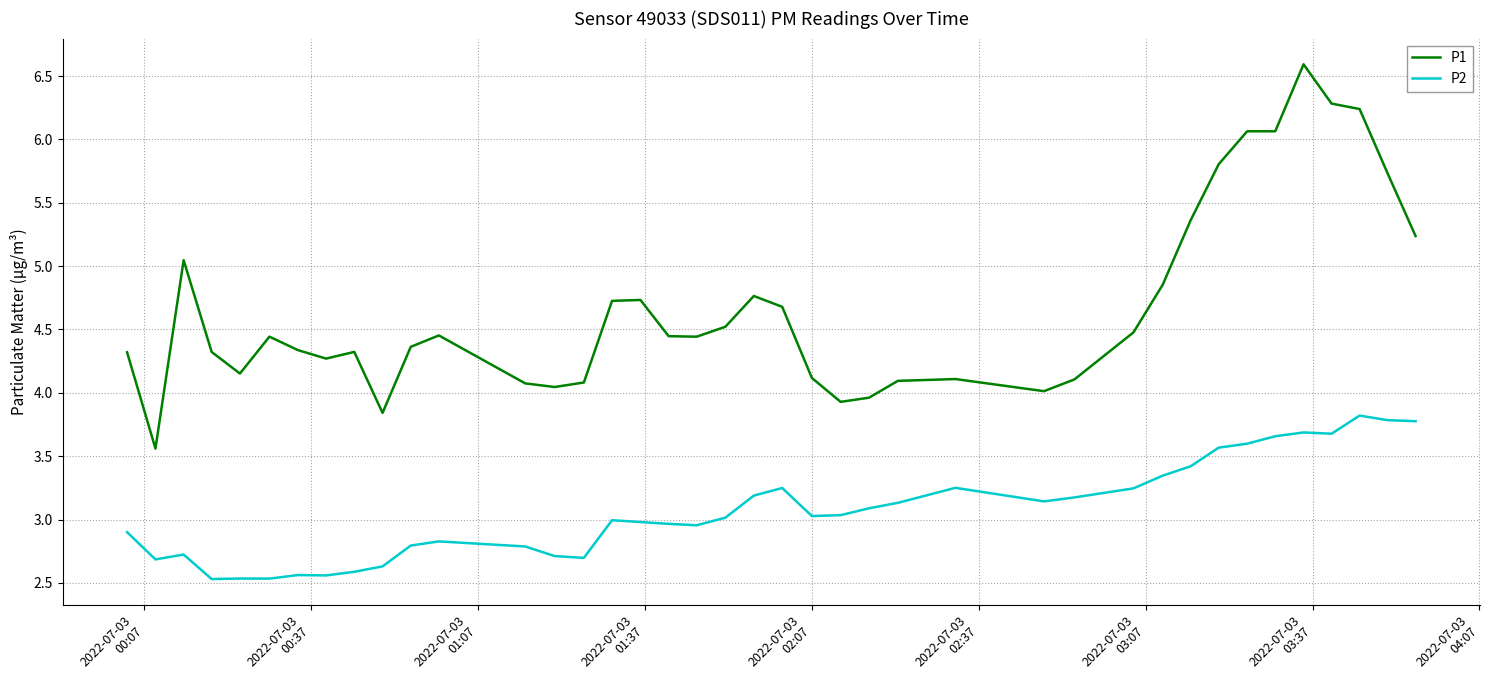

Does the chart display data point markers on the line(s)?

No